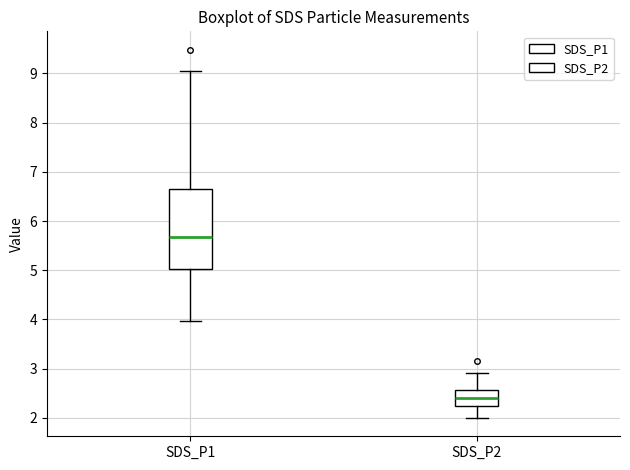

Reading left to right, transcribe this box plot: for each box, give where its median line is, the range the box spans, and where its two whiskers end, as read against the y-axis. The values are not printed on the chart, so give them approximately, as read against the axis.

SDS_P1: median 5.7, box 5.0 to 6.7, whiskers 4.0 to 9.1
SDS_P2: median 2.4, box 2.2 to 2.6, whiskers 2.0 to 2.9